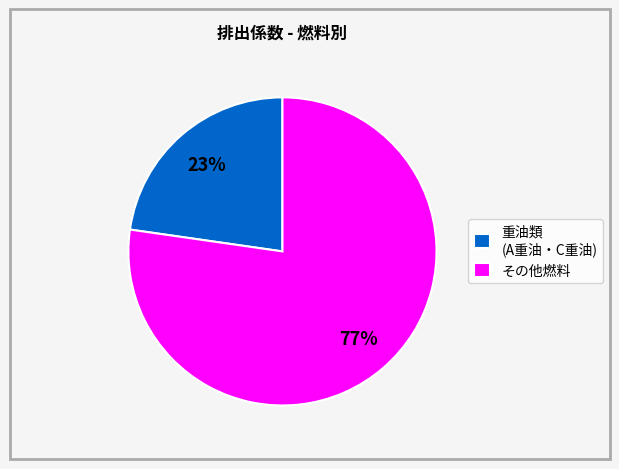

Is it true that その他燃料 is 88% of the pie?

False